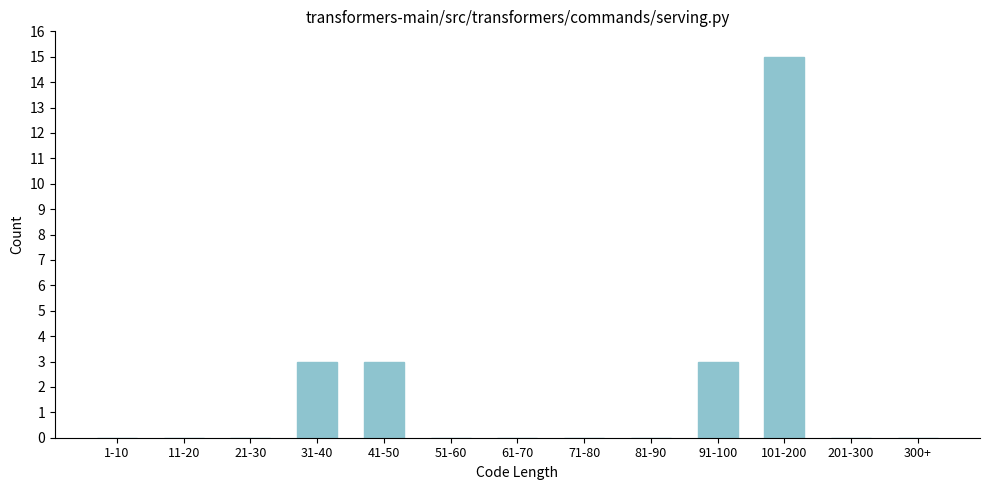

Reading left to right, extract all data points from this chart.

1-10=0	11-20=0	21-30=0	31-40=3	41-50=3	51-60=0	61-70=0	71-80=0	81-90=0	91-100=3	101-200=15	201-300=0	300+=0